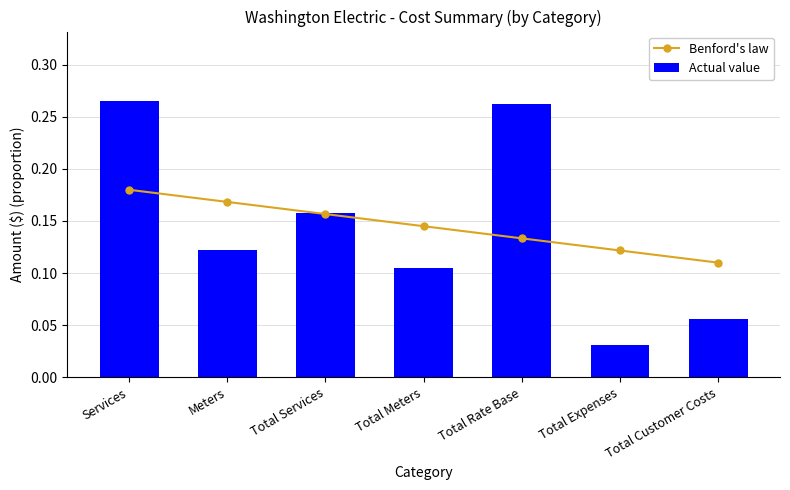

What is the sum of all Actual value values?

1.0